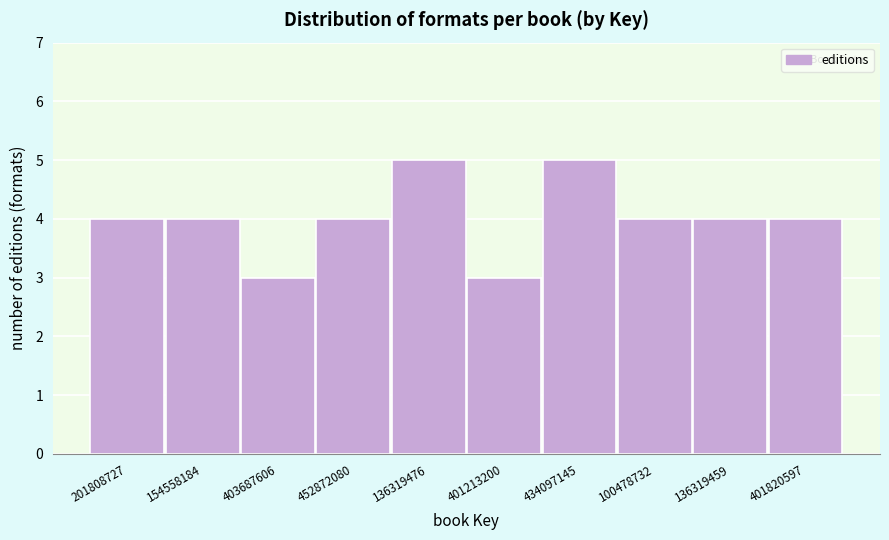

Reading left to right, extract all data points from this chart.

201808727=4	154558184=4	403687606=3	452872080=4	136319476=5	401213200=3	434097145=5	100478732=4	136319459=4	401820597=4